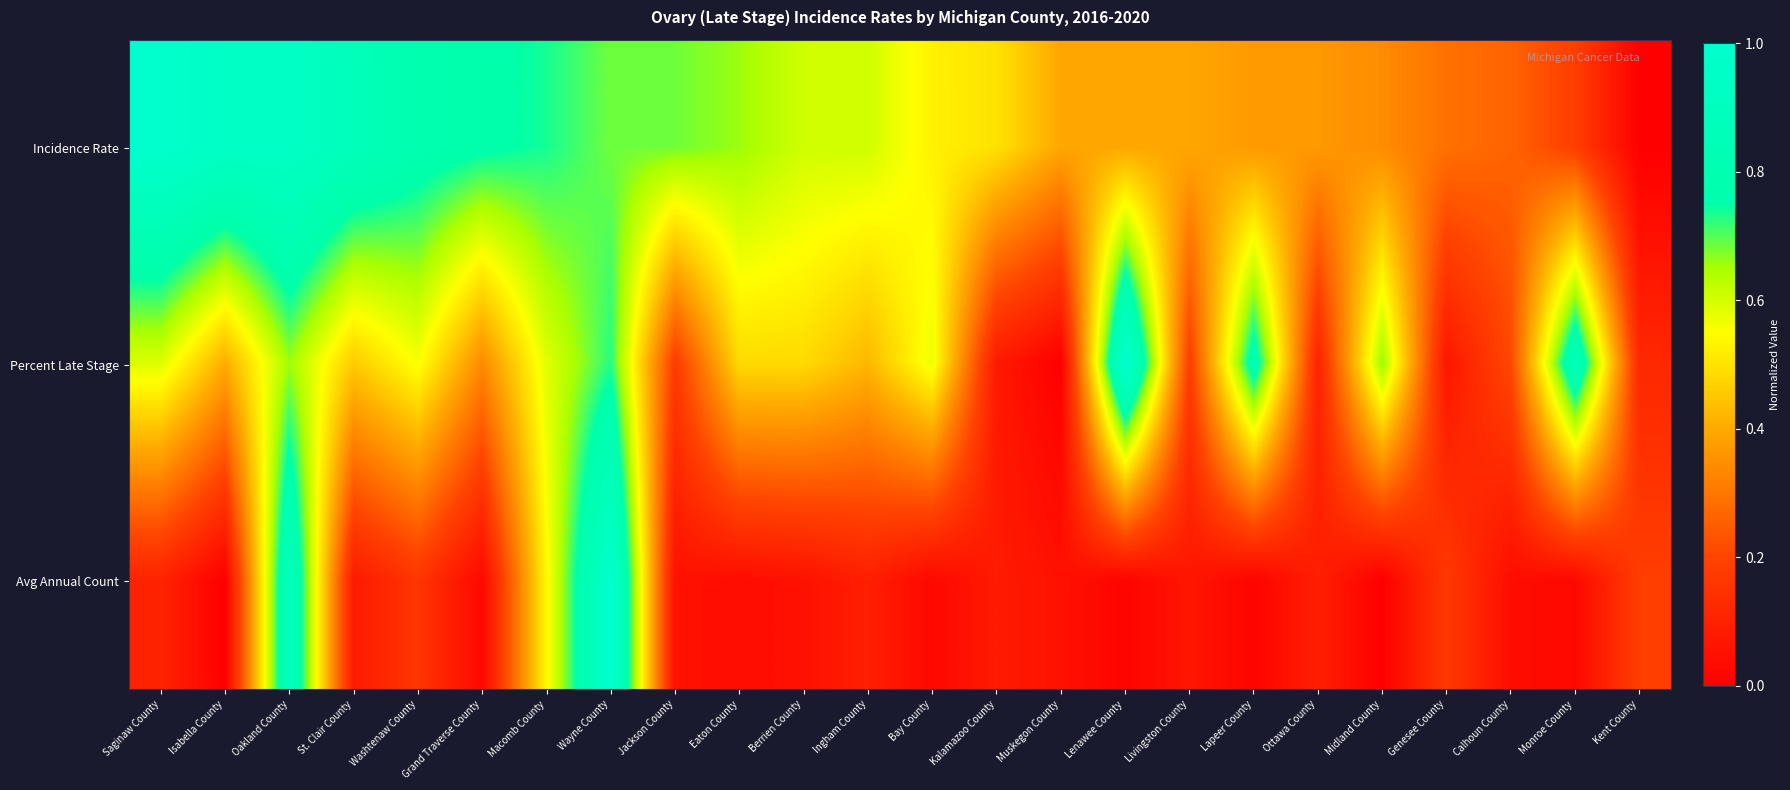

Which has a higher value, Genesee County or Monroe County?

Genesee County